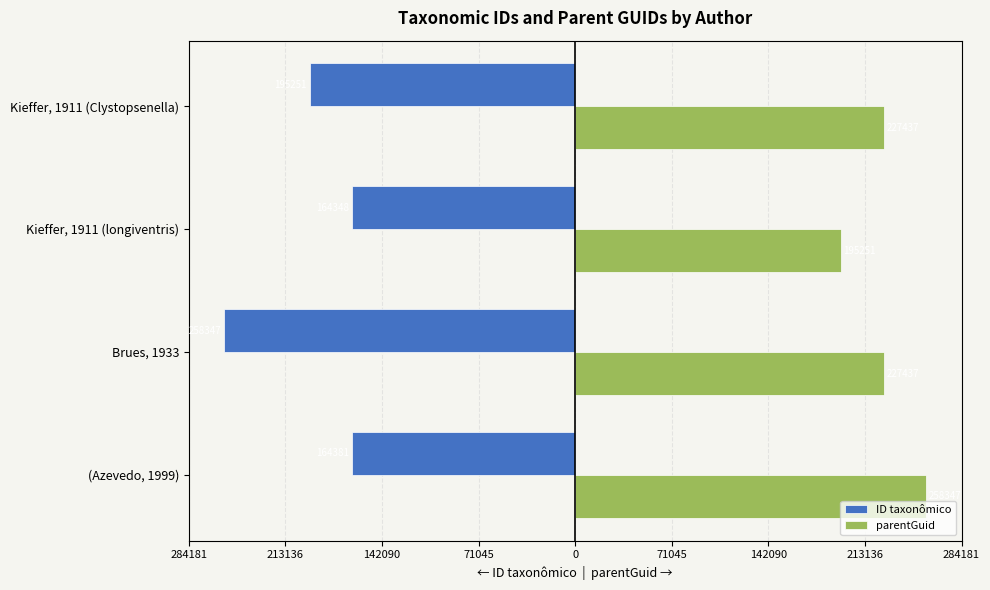

What are all the series names shown in the legend?

ID taxonômico, parentGuid